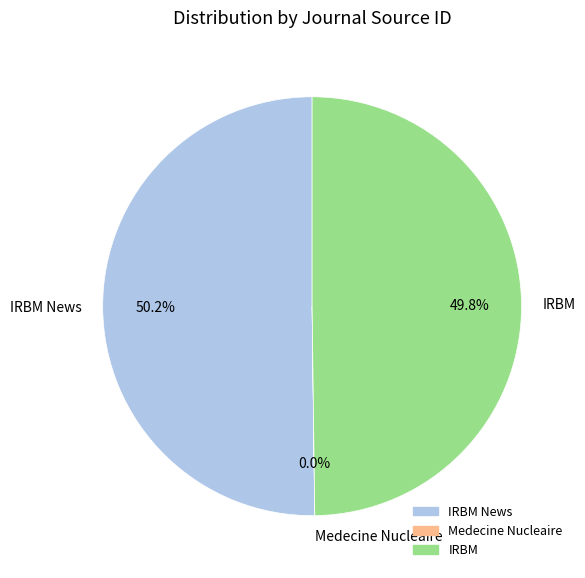

To the nearest percent, what percentage of the pie is IRBM News?

50%